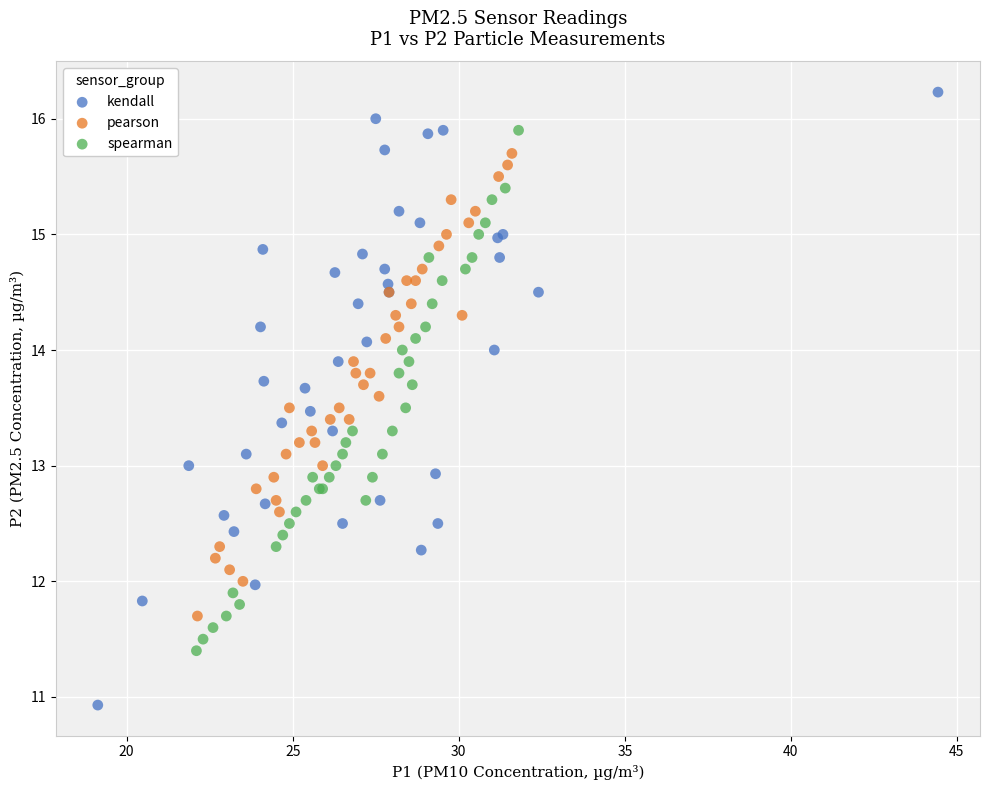

Which series has the widest spread of Y values?

kendall